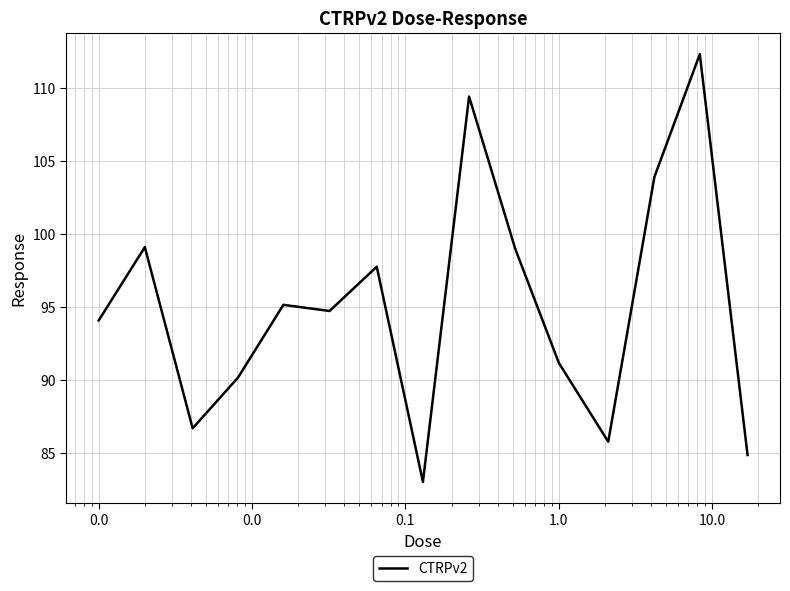

What is the greatest value displayed?

112.3